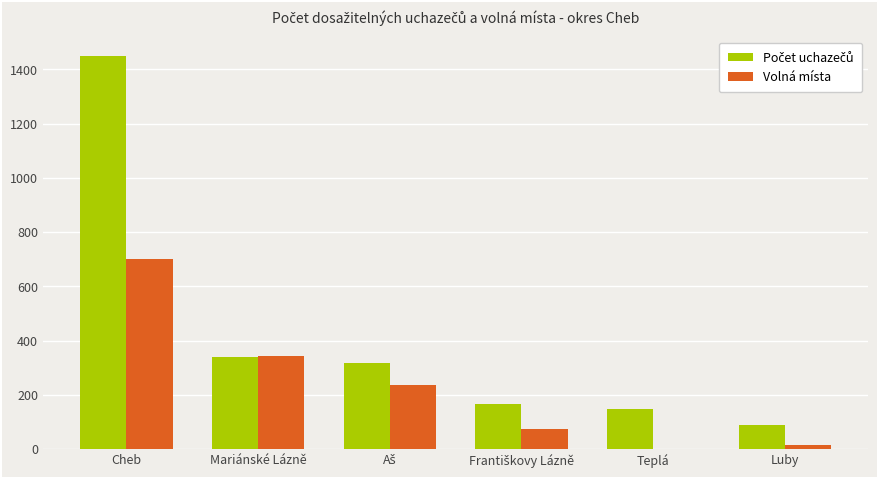

What is the total value across all series at Mariánské Lázně?

684